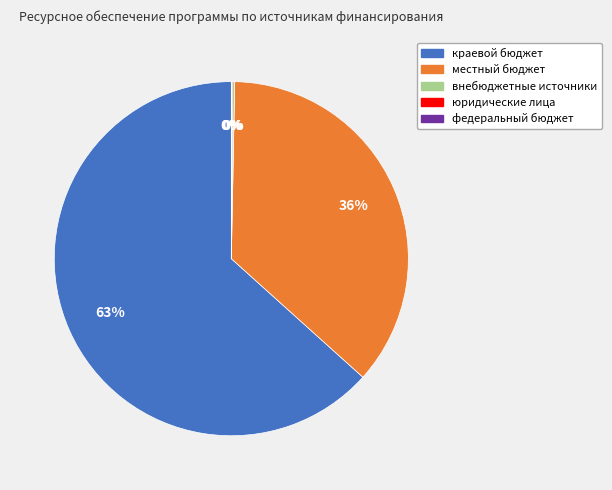

Which slice is the largest?

краевой бюджет